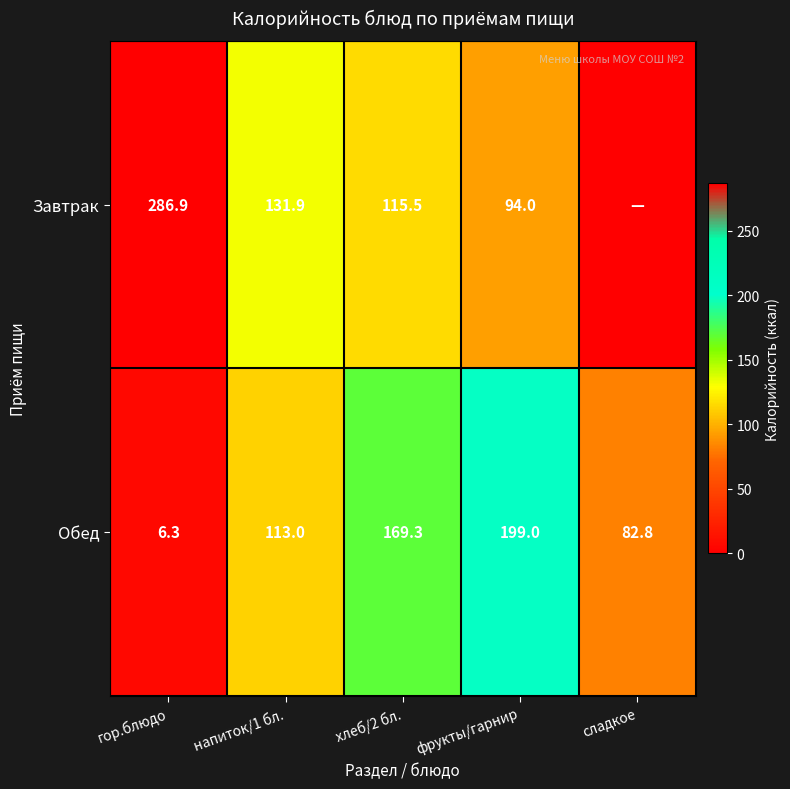

Read the Обед value at гор.блюдо.

6.3